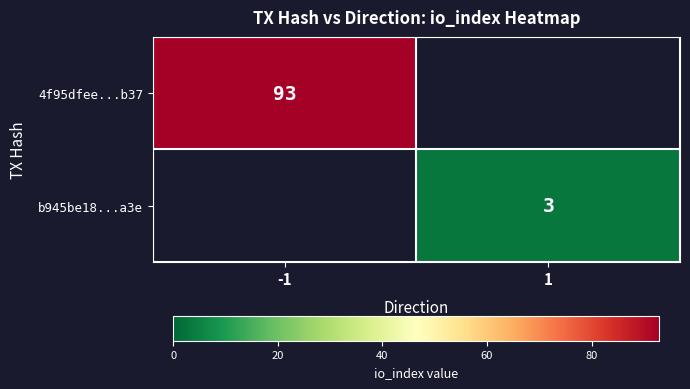

The value of 4f95dfee...b37 at -1 is 93. True or false?

True